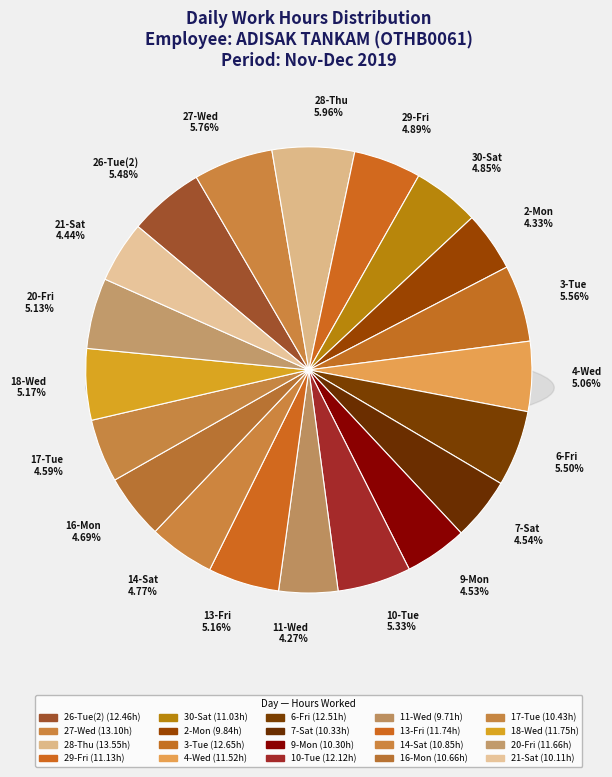

True or false: 14-Sat accounts for 5% of the total.

True